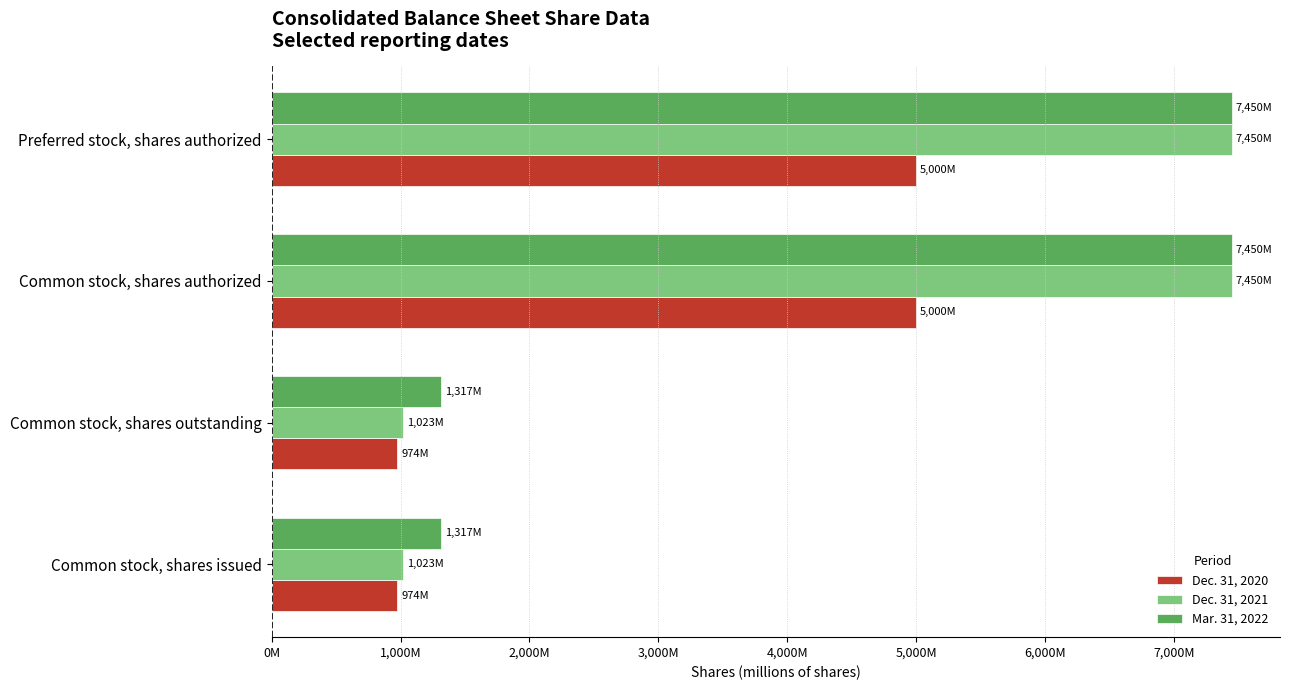

What are all the series names shown in the legend?

Dec. 31, 2020, Dec. 31, 2021, Mar. 31, 2022